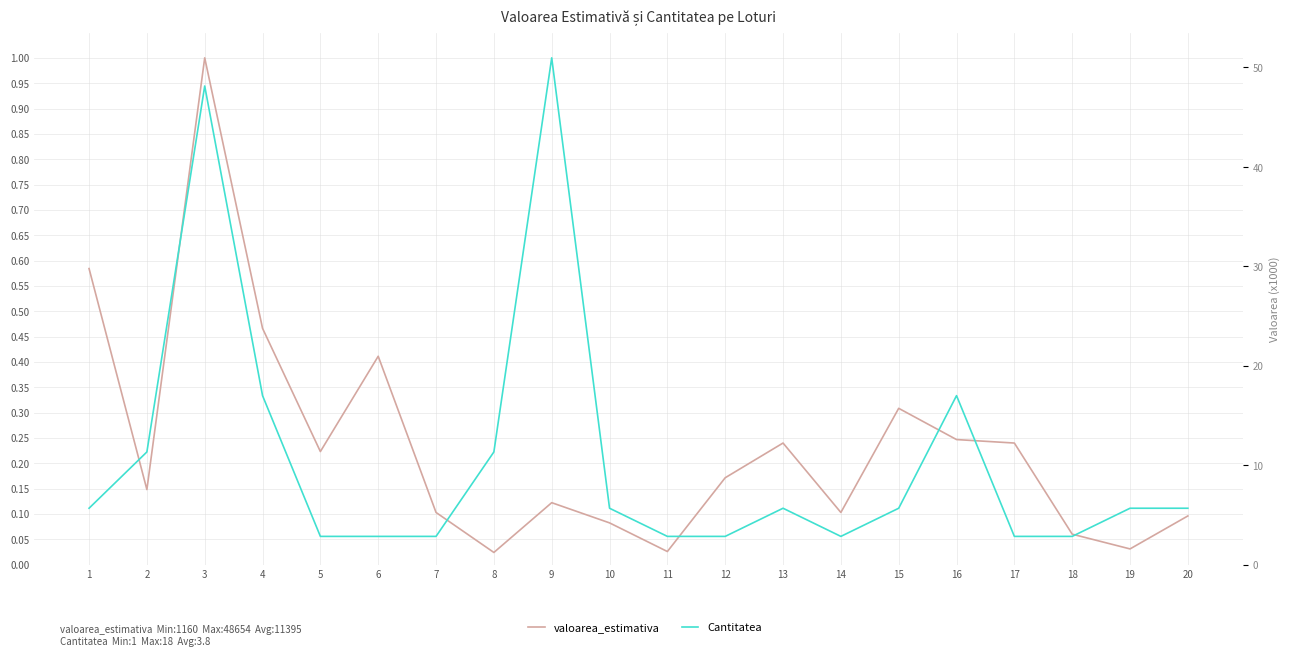

At how many categories does at least one series exceed 0?

20